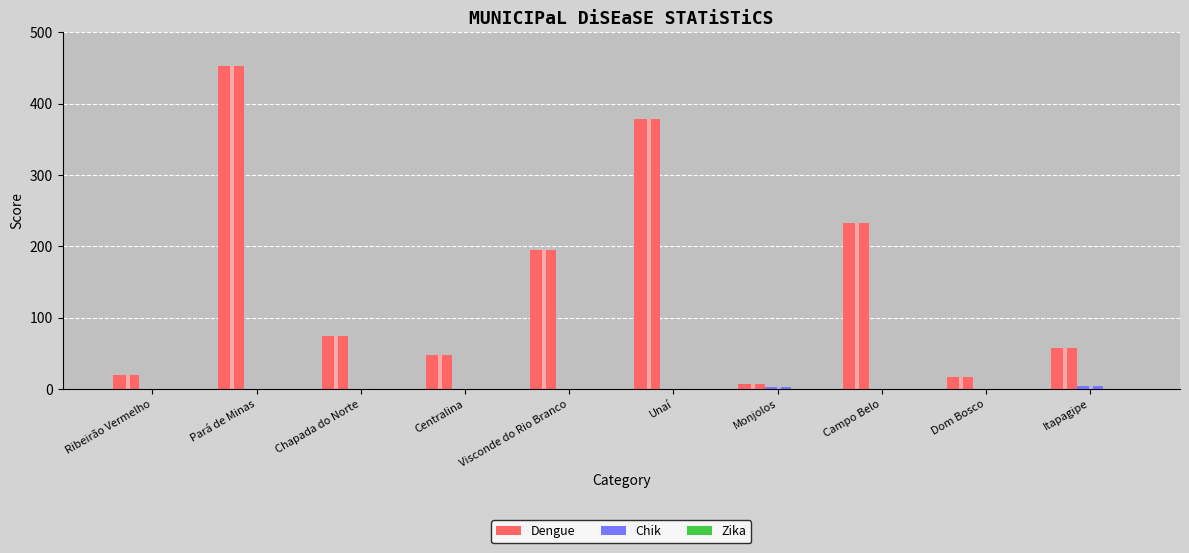

List the series in order of their peak value, lowest first.

Zika, Chik, Dengue